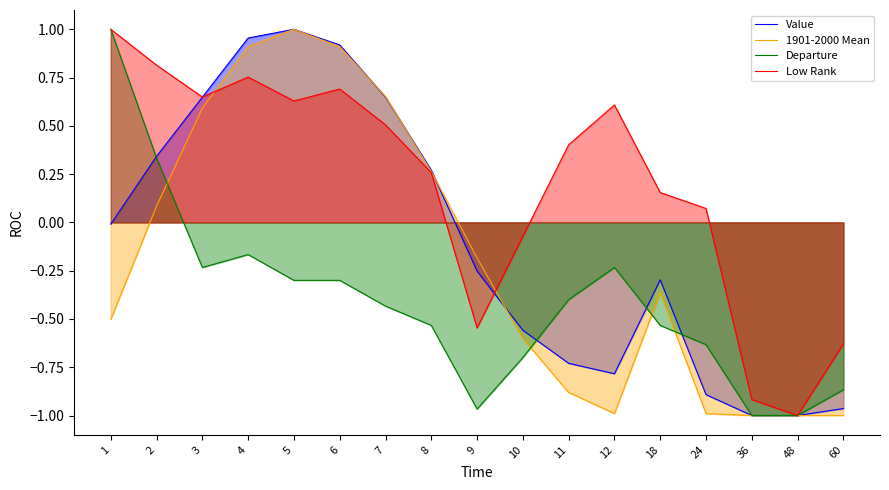

Which has a higher value, 6 or 12?

6